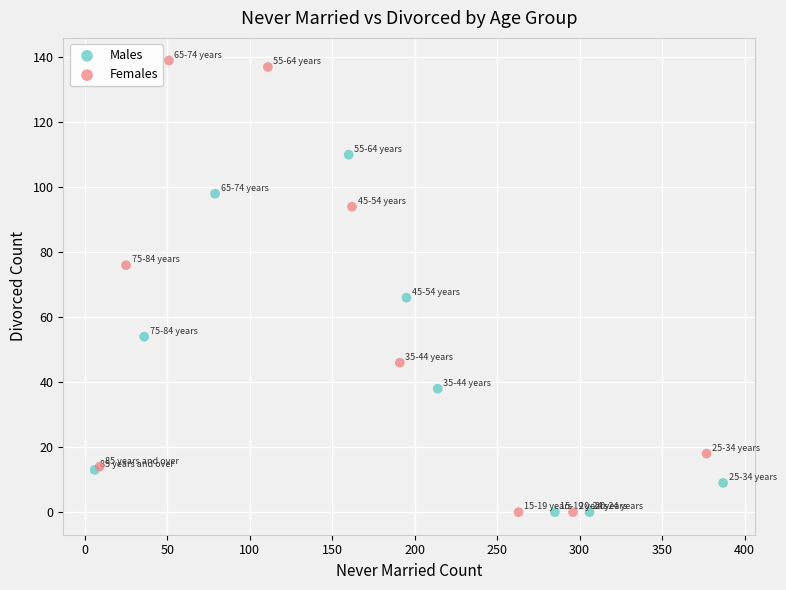

Which series contains the highest Y value?

Females